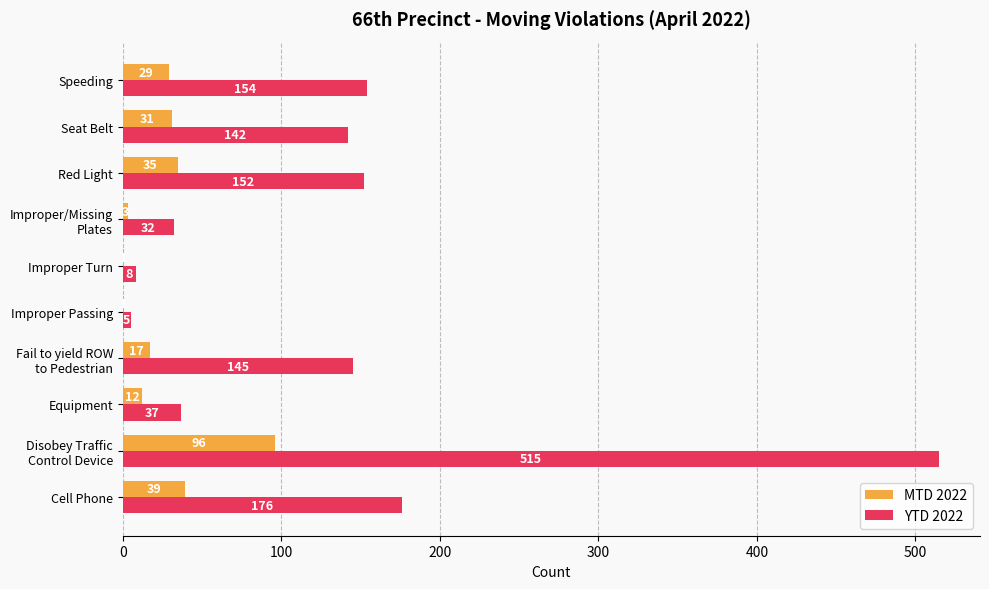

Which series has the widest spread of values?

YTD 2022